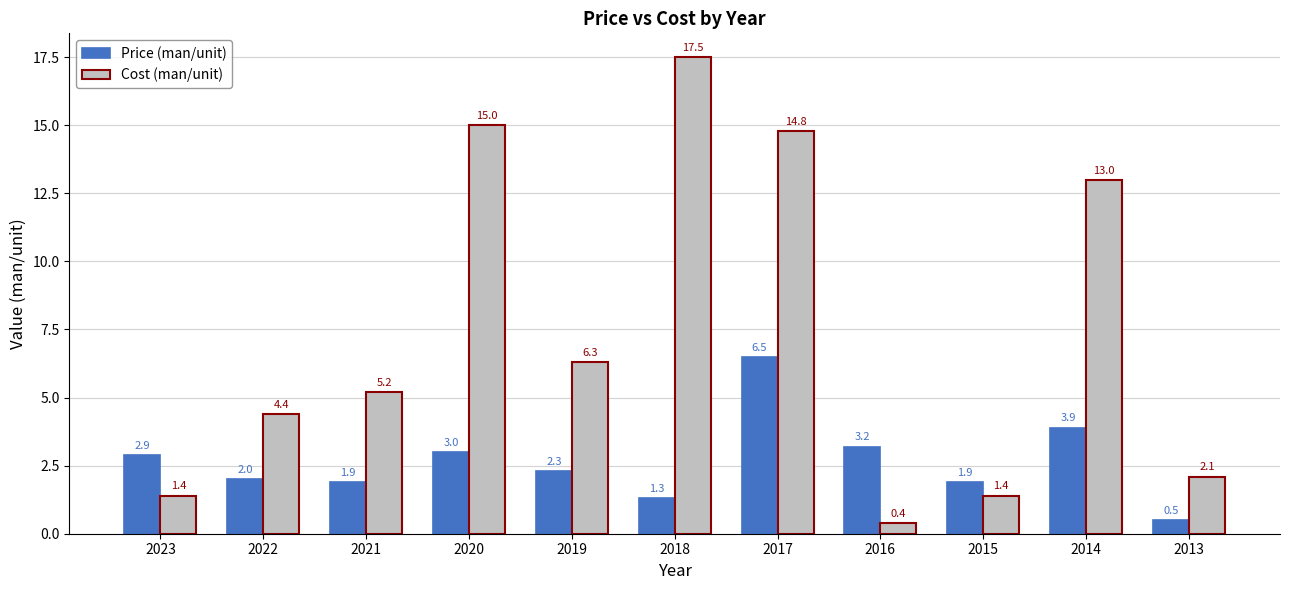

Is it true that Cost (man/unit) equals 0.6 at 2015?

False